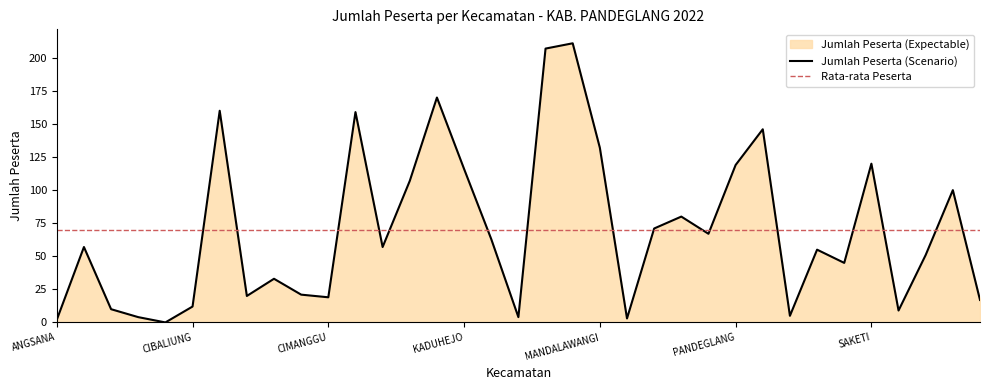

What is the value of the 31st point from the left?

120